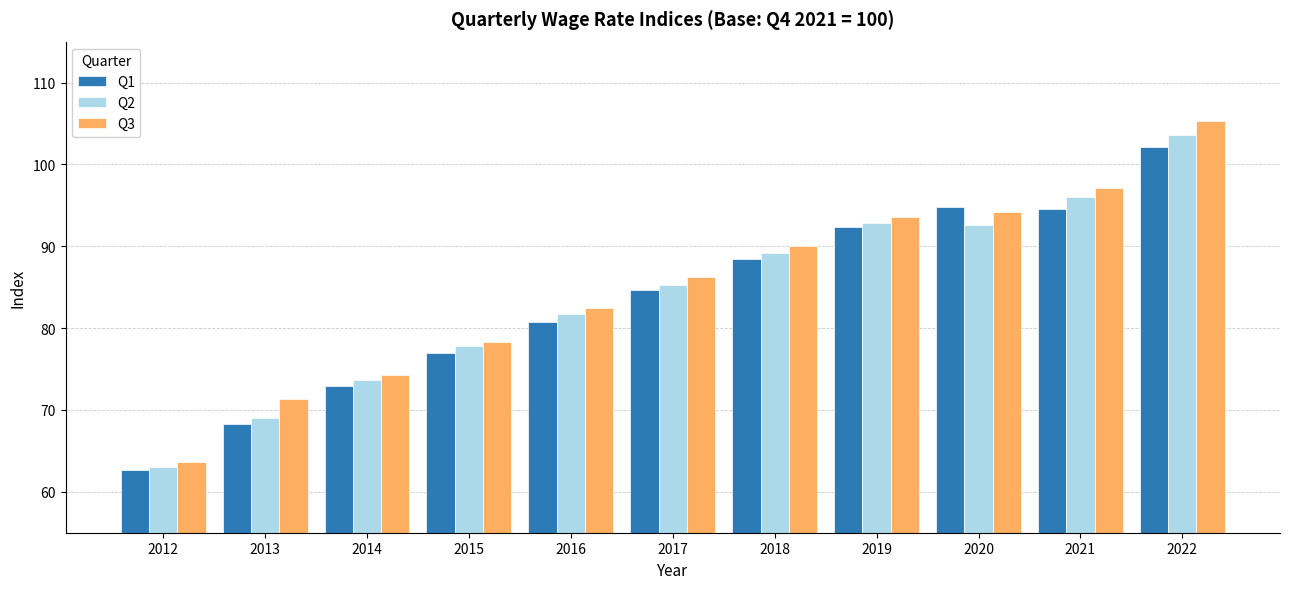

What is the sum of all Q3 values?

936.5